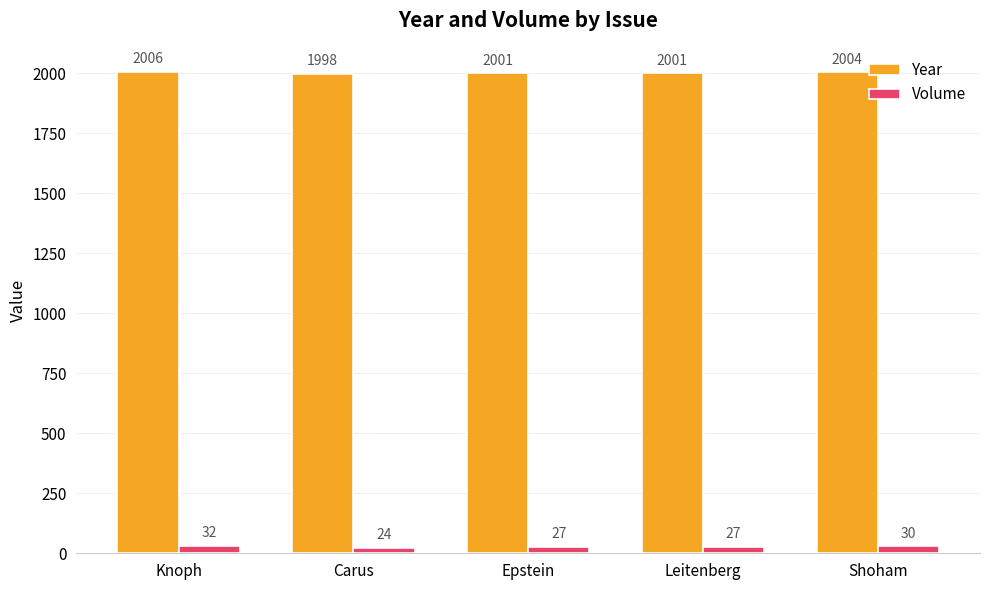

At how many categories does at least one series exceed 335?

5